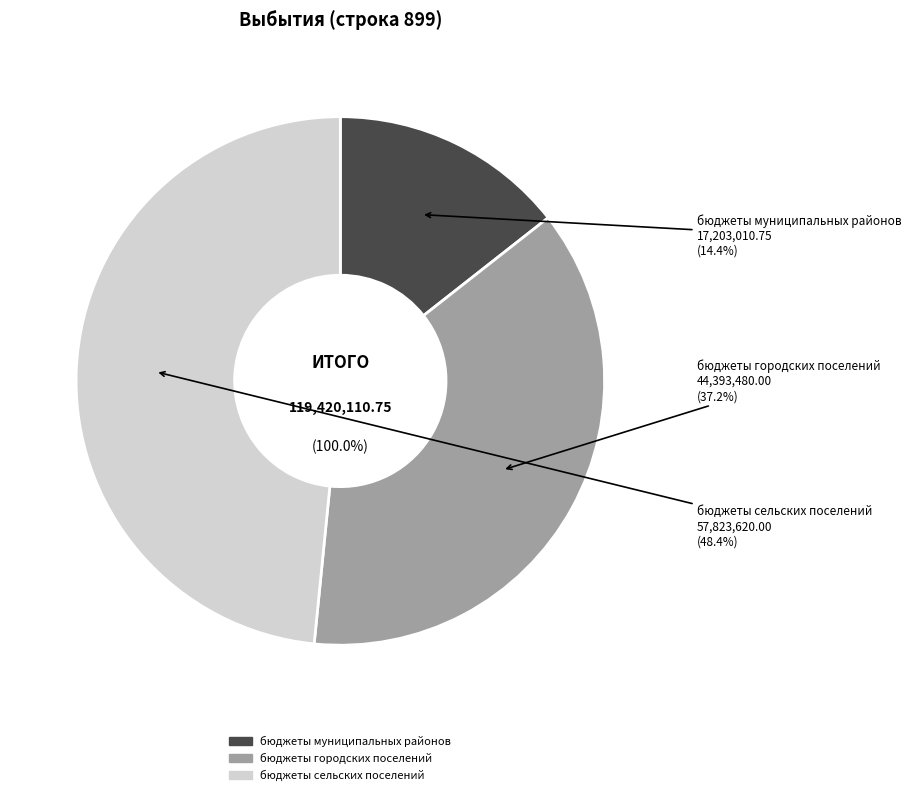

Count the number of slices in the pie.

3